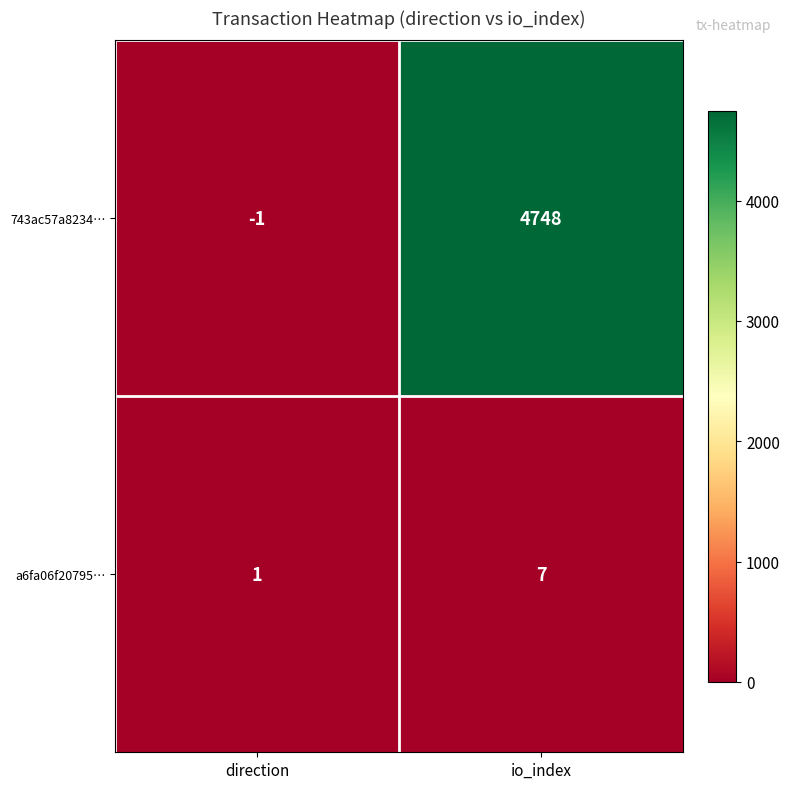

Which series has the largest range (max minus min)?

743ac57a8234…